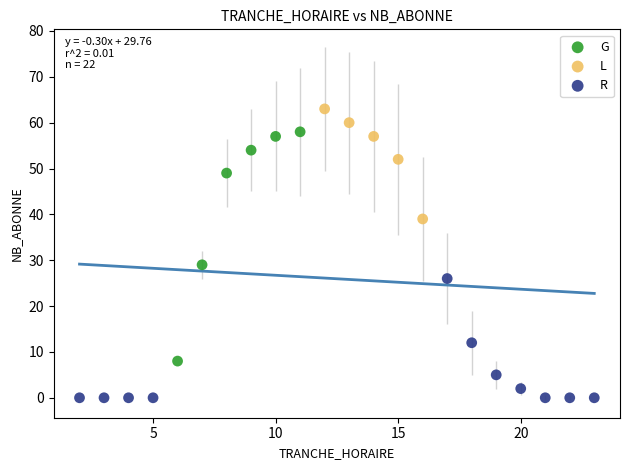

Which series contains the lowest Y value?

R